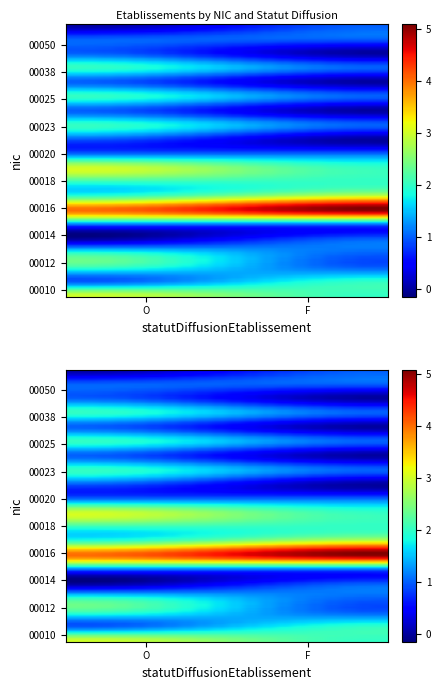

What is the total value across all series at O?

32